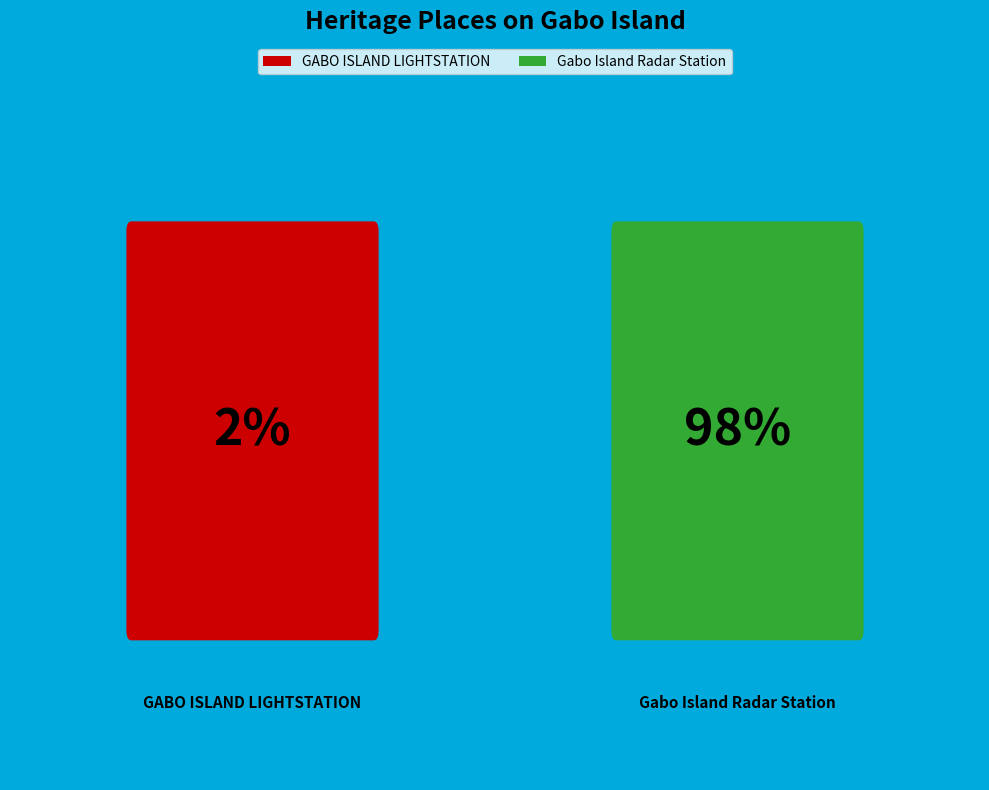

Which category accounts for the majority?

Gabo Island Radar Station